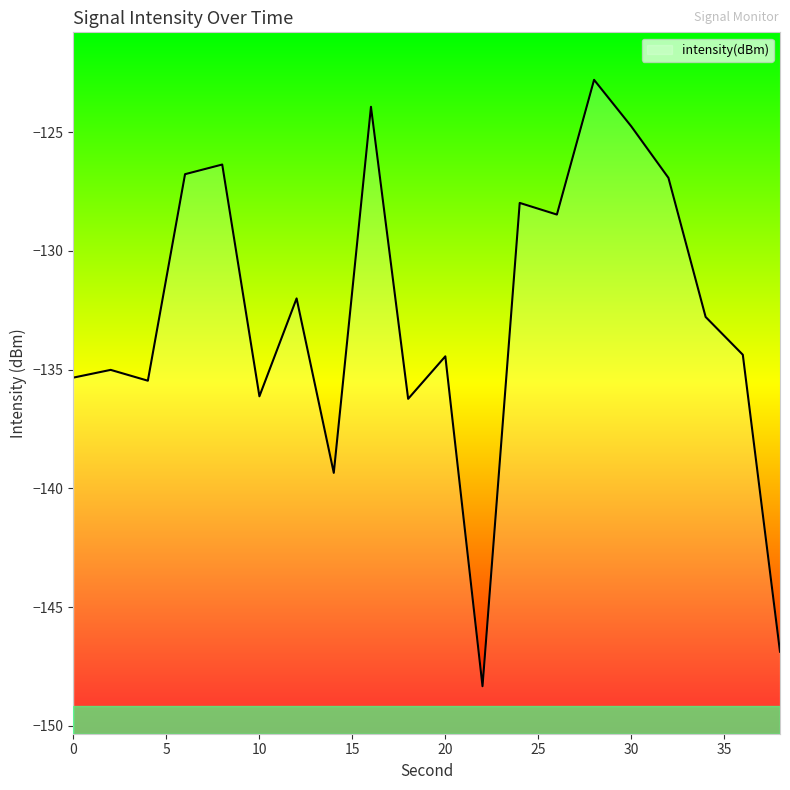

List the labels in order of value, largest first.

28, 16, 30, 8, 6, 32, 24, 26, 12, 34, 36, 20, 2, 0, 4, 10, 18, 14, 38, 22